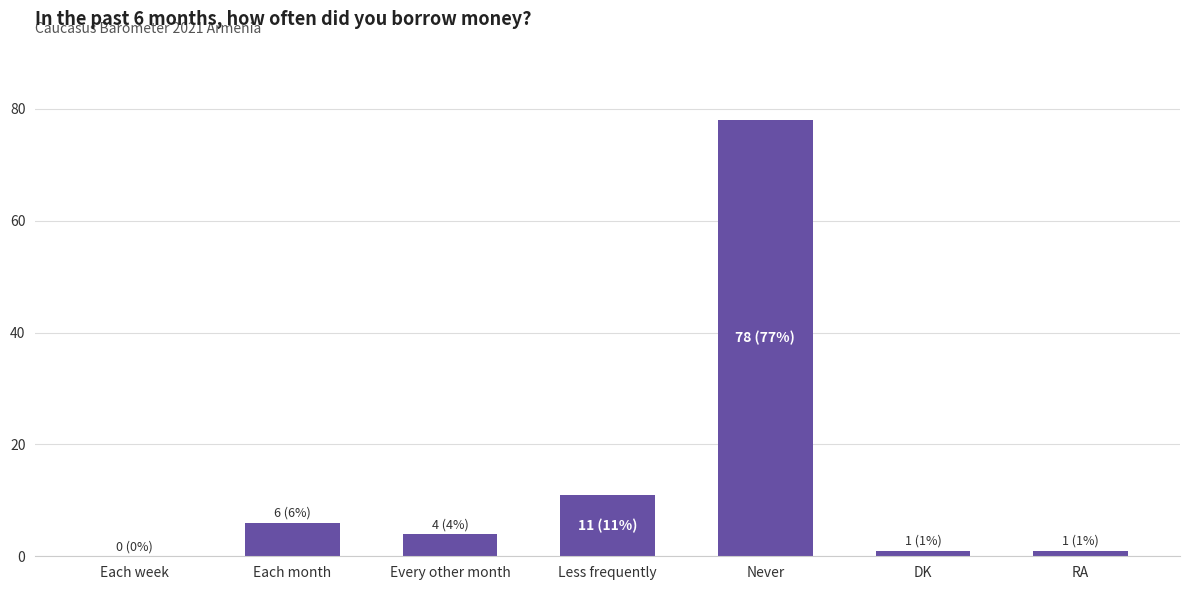

True or false: the data shows 78 at Never.

True